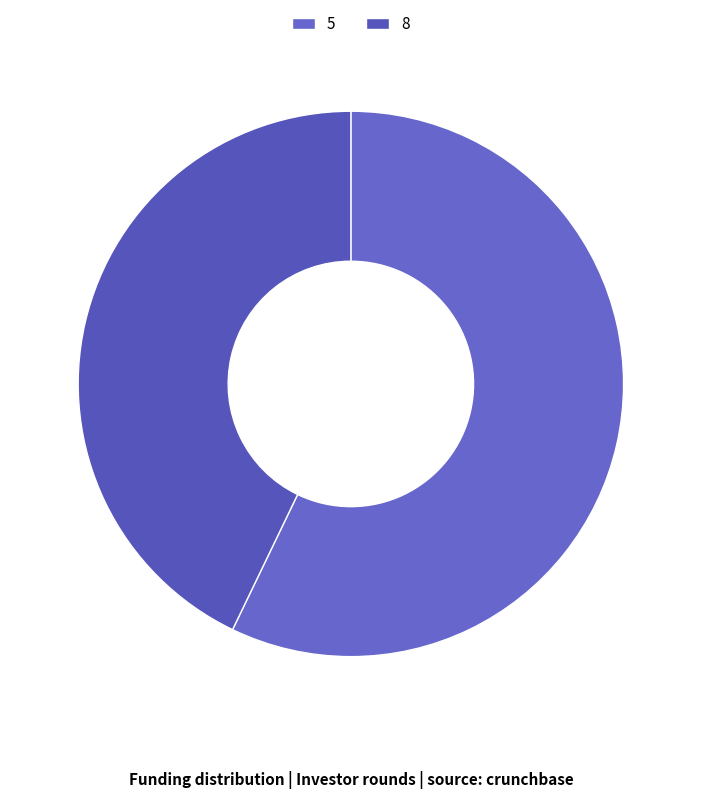

To the nearest percent, what is the difference between the largest and smallest slice percentages?

14%